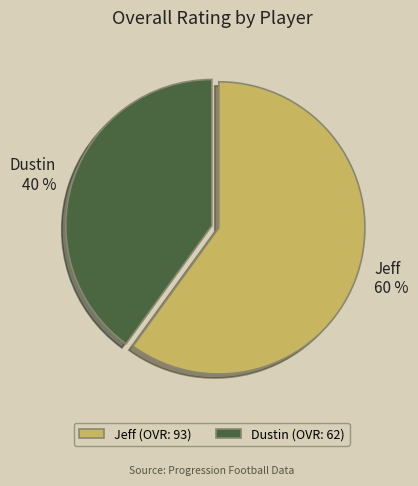

Is Dustin the majority of the pie?

No